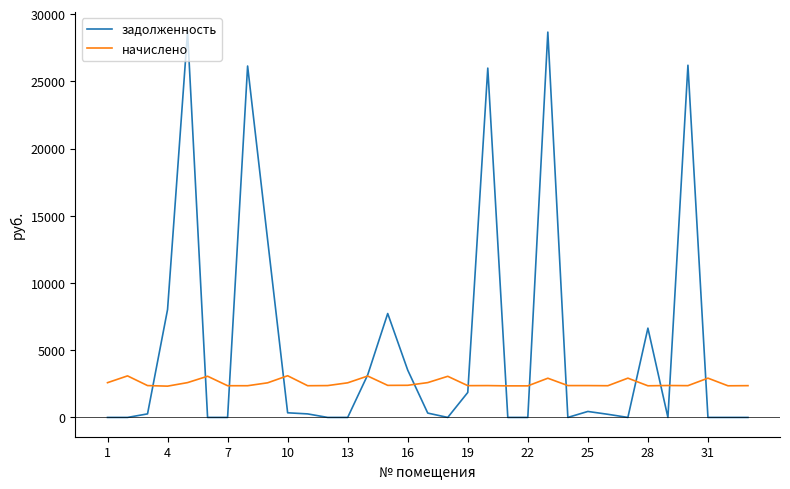

Which series has the largest range (max minus min)?

задолженность